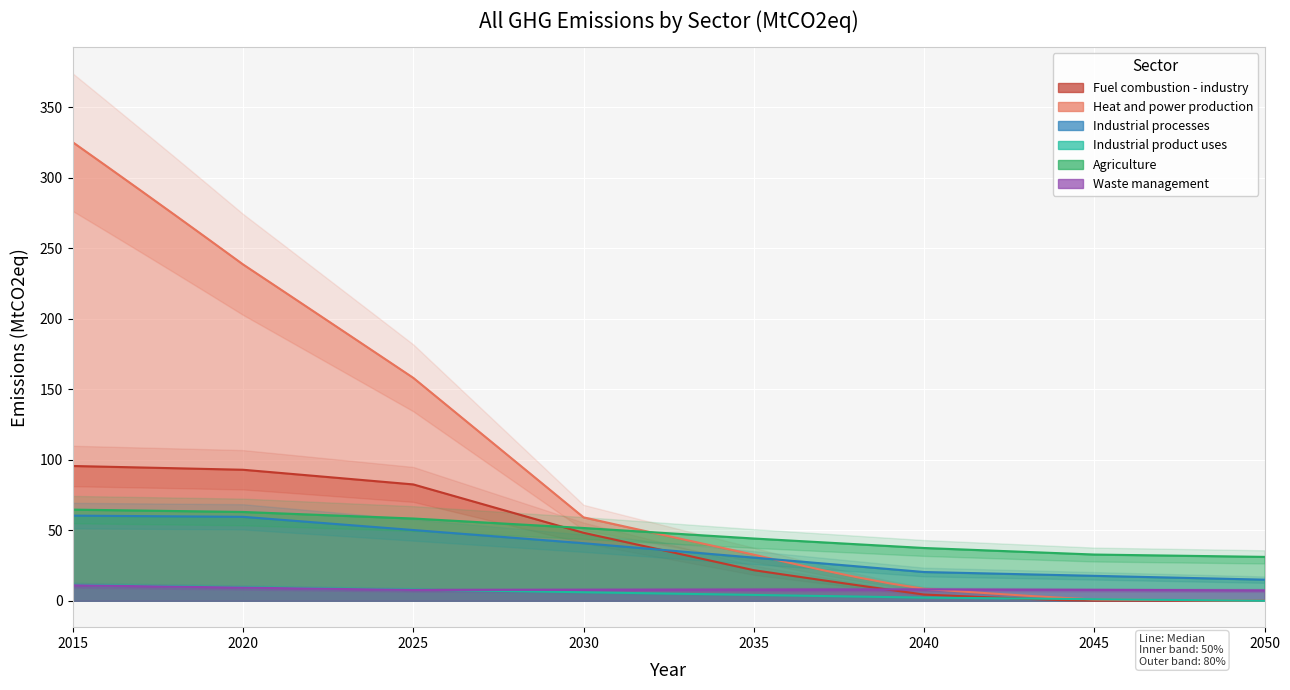

What is the difference between the maximum and second lowest values in the Industrial processes series?

44.9